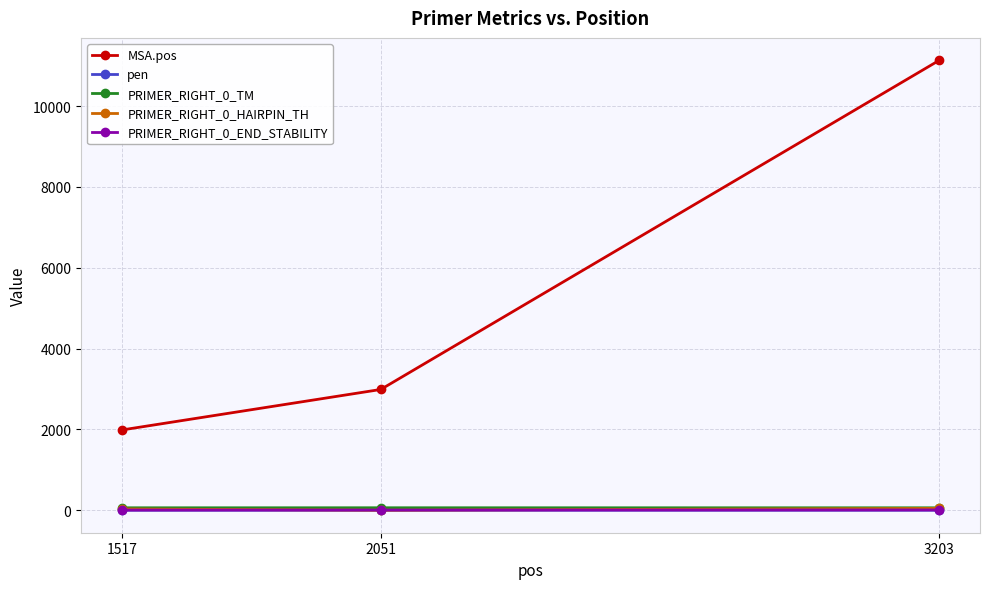

Read the MSA.pos value at 3203.

11131.0